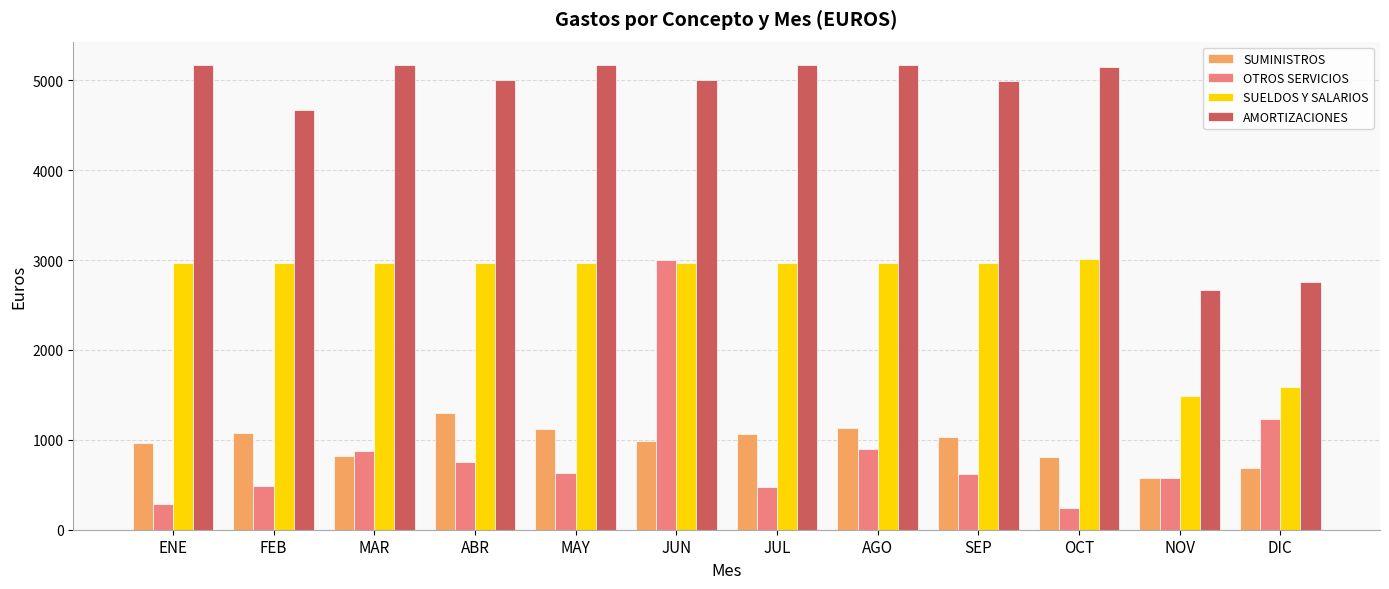

How many distinct data groups are displayed?

4